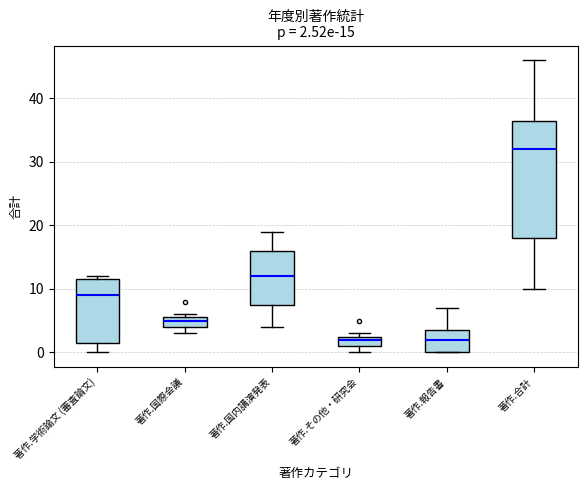

Comparing the boxes themselves (not the whiskers), which one is the tallest?

著作.合計